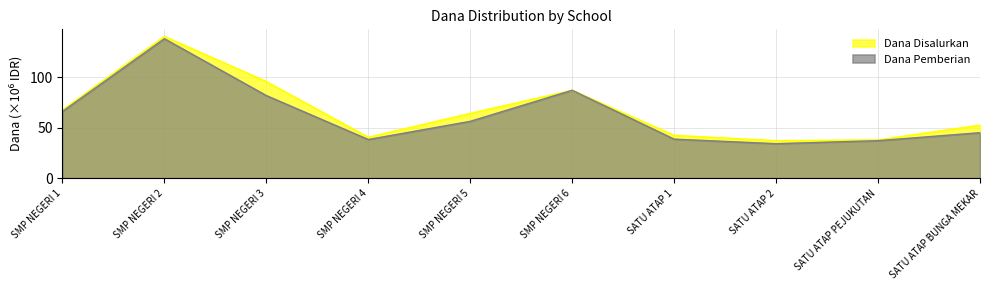

Rank the series by their average value, from highest to lowest.

Dana Disalurkan, Dana Pemberian